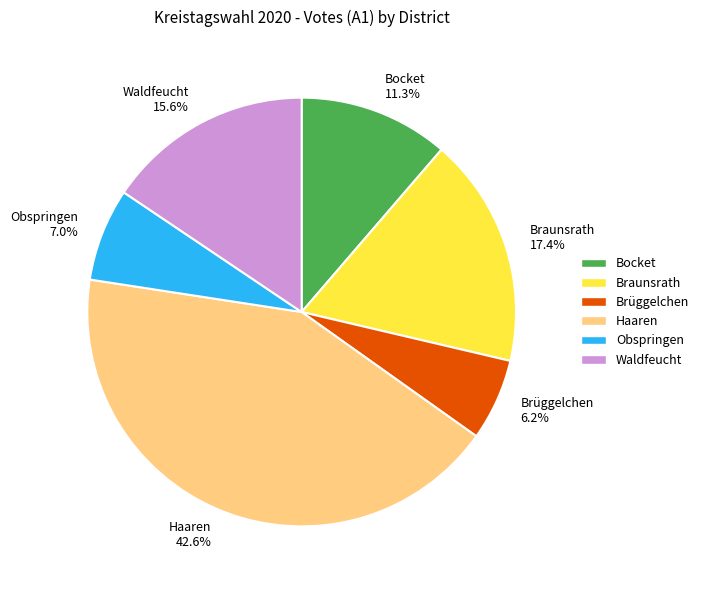

Is there a majority slice in this chart?

No